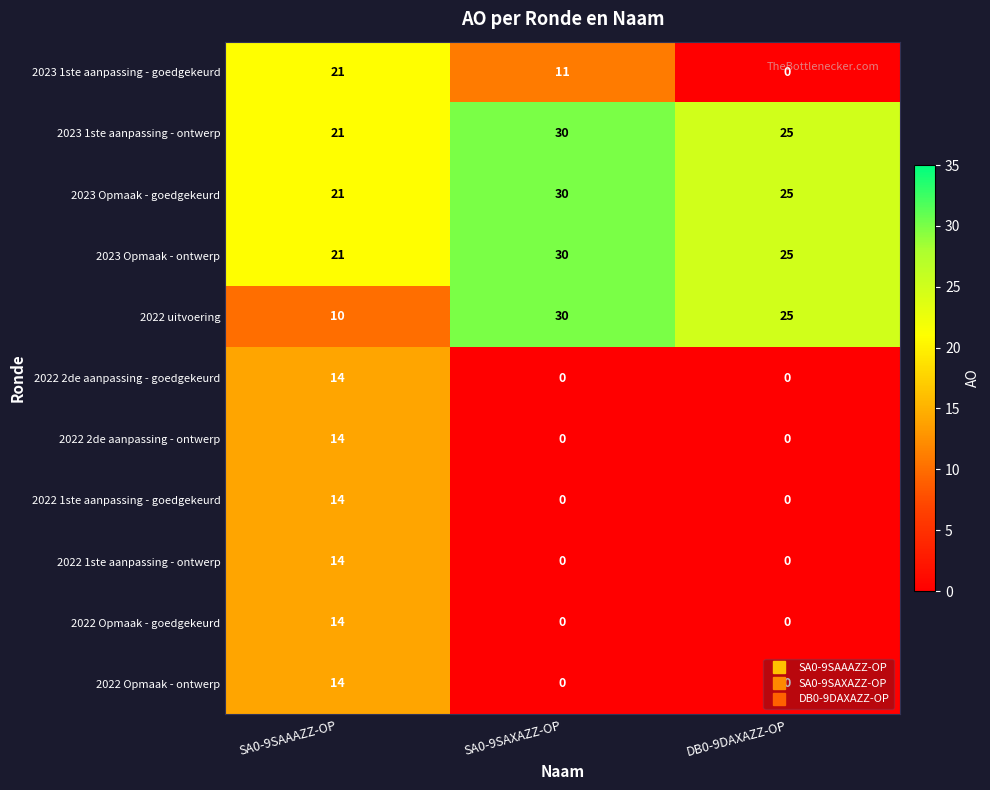

What is the difference between the maximum and second lowest values in the 2022 Opmaak - goedgekeurd series?

14